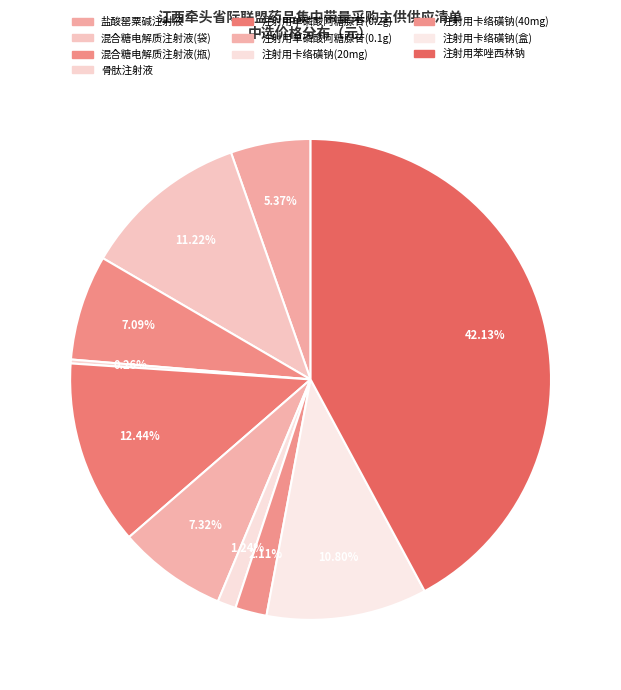

What portion of the pie excludes 注射用苯唑西林钠?

57.9%